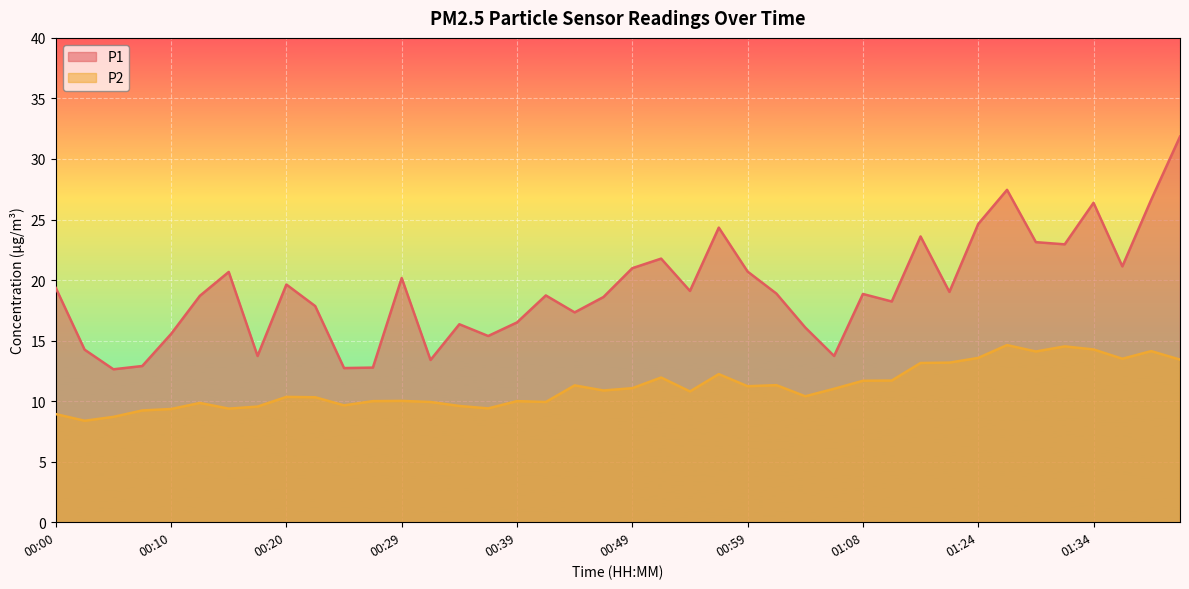

True or false: P2 and P1 cross at least once.

False